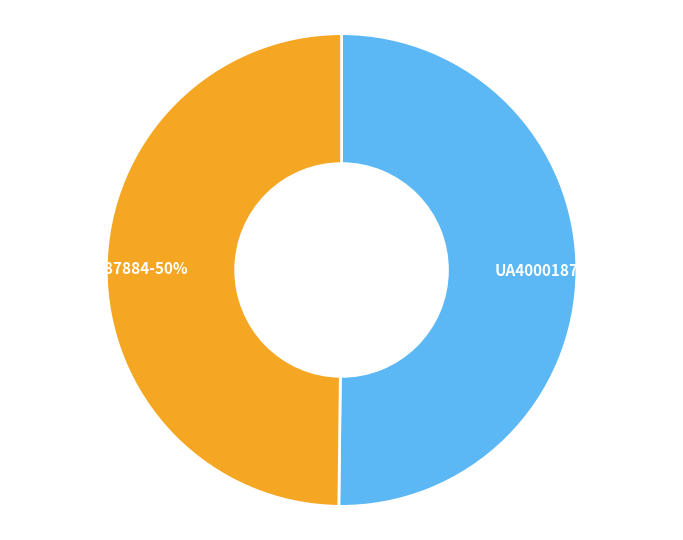

What is the ratio of the value at UA4000187884 to the value at UA4000187348?

1.0